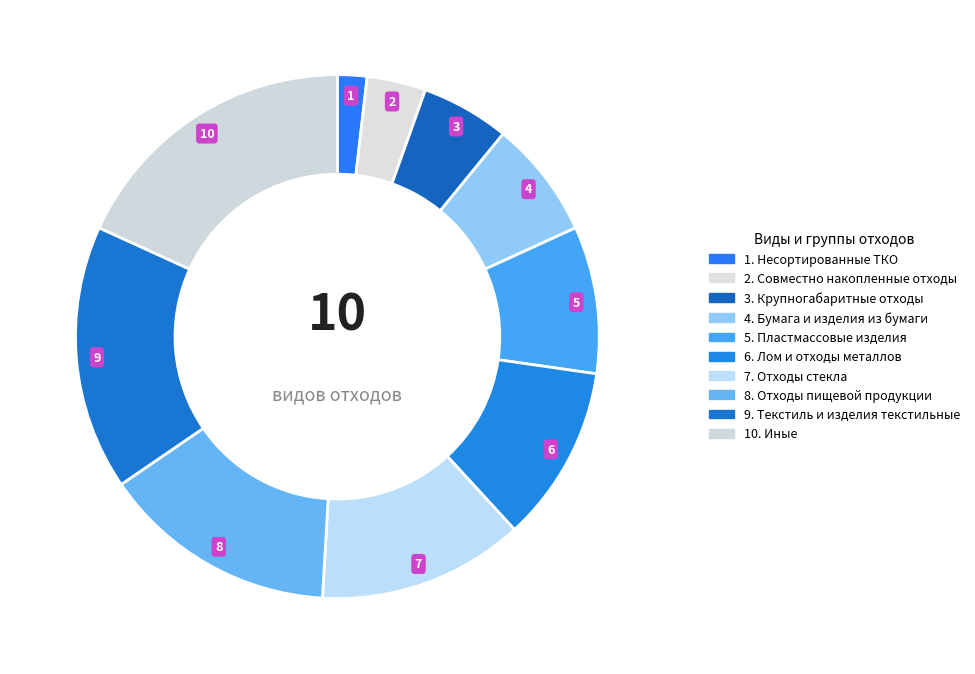

Is there a majority slice in this chart?

No